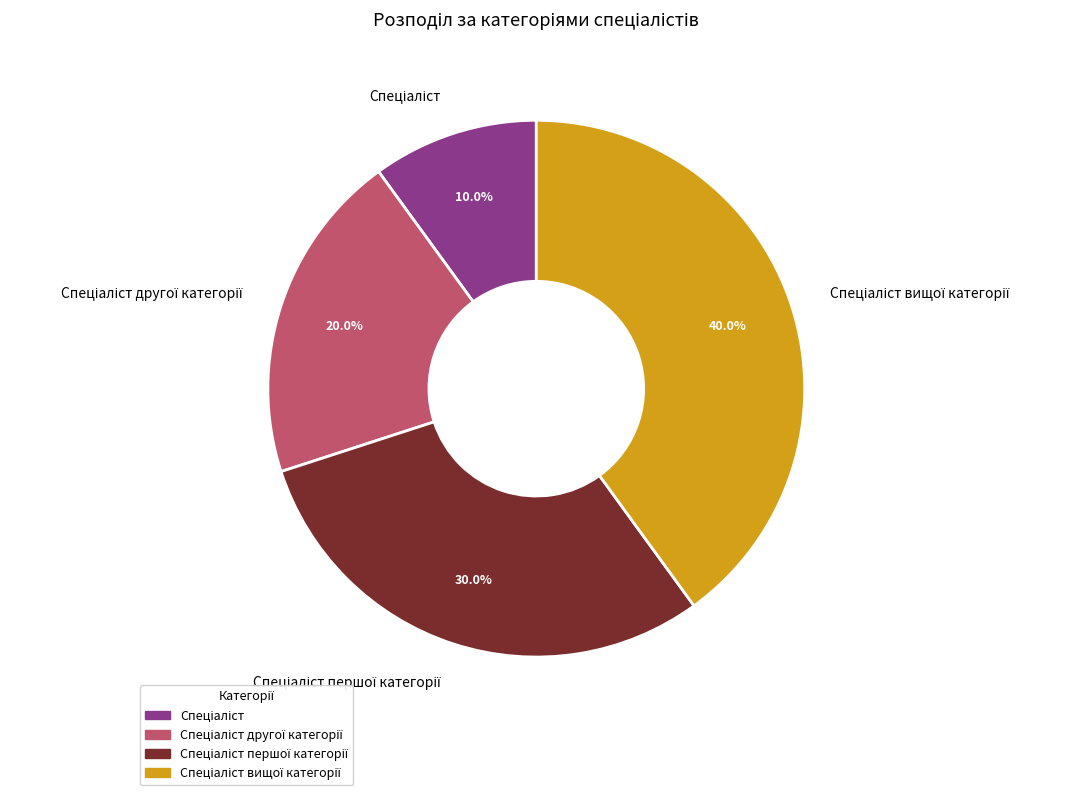

Is there a majority slice in this chart?

No